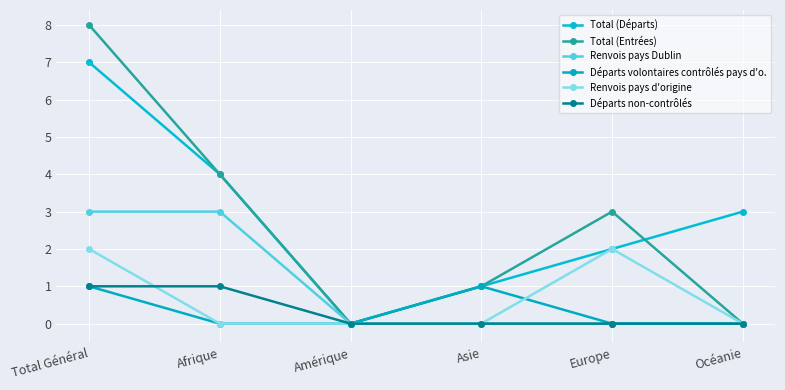

Between Amérique and Océanie, which is larger?

Océanie